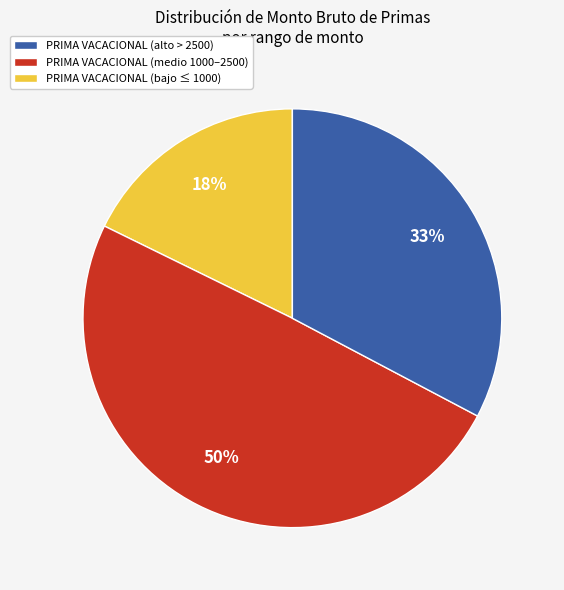

True or false: PRIMA VACACIONAL (bajo ≤ 1000) accounts for 45% of the total.

False